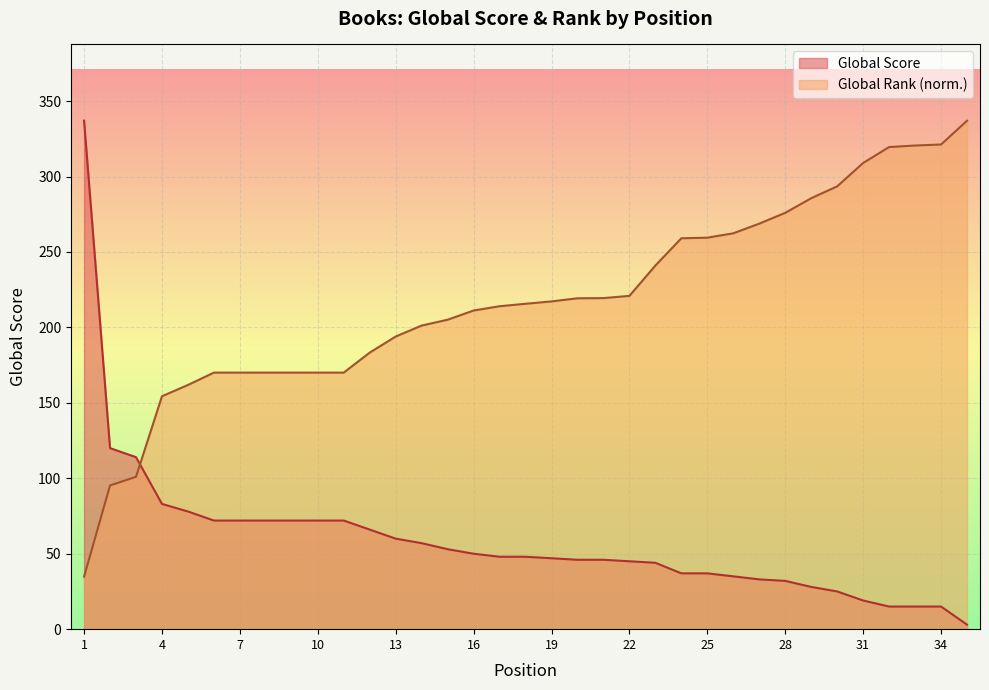

Reading left to right, extract all data points from this chart.

Global Score: 1=337.0	2=120.0	3=114.0	4=83.0	5=78.0	6=72.0	7=72.0	8=72.0	9=72.0	10=72.0	11=72.0	12=66.0	13=60.0	14=57.0	15=53.0	16=50.0	17=48.0	18=48.0	19=47.0	20=46.0	21=46.0	22=45.0	23=44.0	24=37.0	25=37.0	26=35.0	27=33.0	28=32.0	29=28.0	30=25.0	31=19.0	32=15.0	33=15.0	34=15.0	35=3.0
Global Rank (normalized): 1=34.8	2=95.3	3=101.0	4=154.4	5=161.8	6=170.0	7=170.0	8=170.0	9=170.0	10=170.0	11=170.0	12=183.3	13=194.0	14=201.2	15=205.1	16=211.2	17=214.0	18=215.7	19=217.2	20=219.3	21=219.4	22=220.9	23=241.0	24=259.1	25=259.5	26=262.4	27=268.8	28=275.9	29=285.6	30=293.5	31=309.0	32=319.5	33=320.6	34=321.2	35=337.0